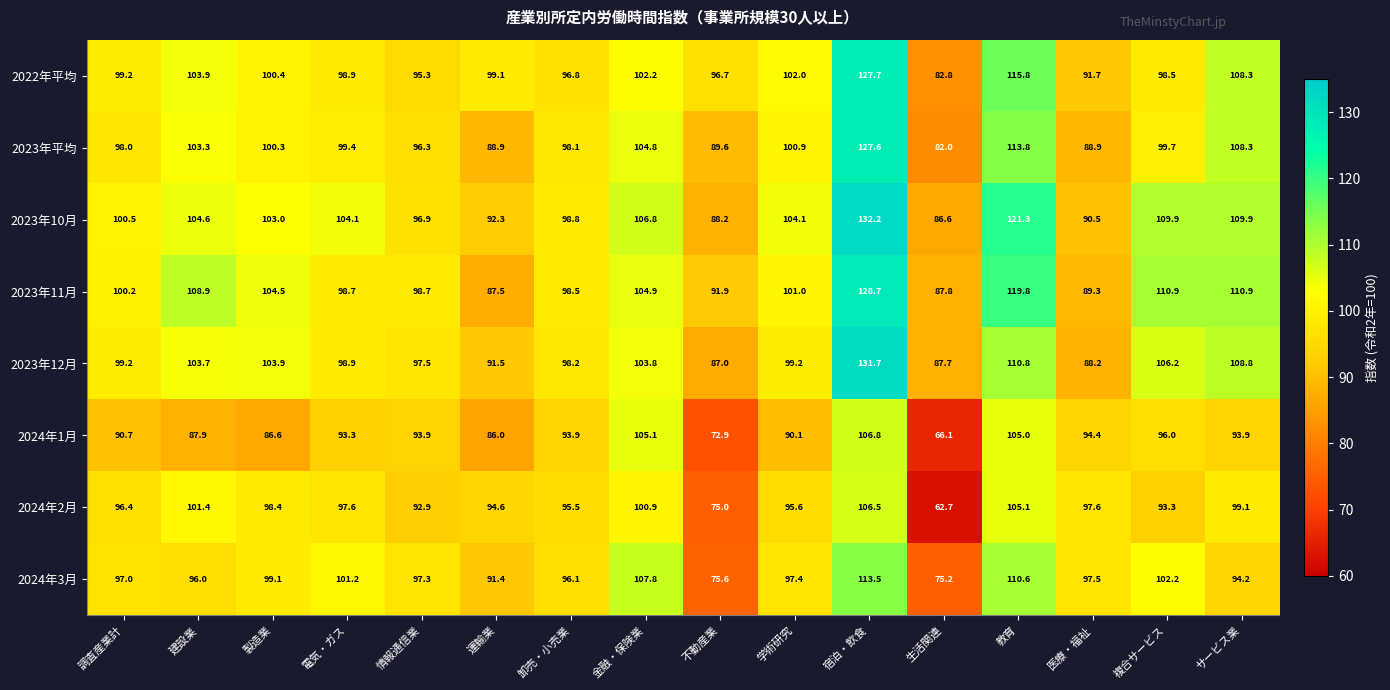

At which label does 2023年11月 first exceed 101?

建設業